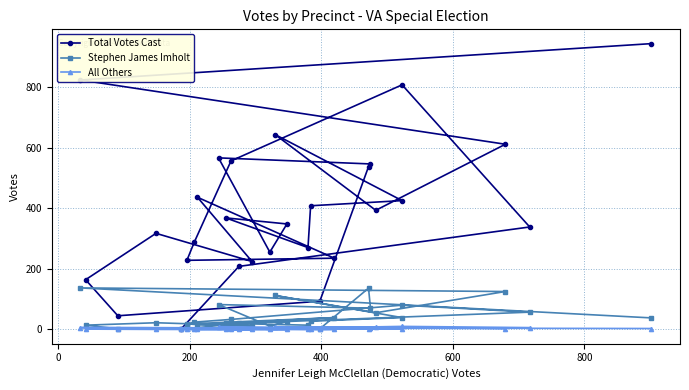

What is the value of the All Others point at the 3rd from the left?

3